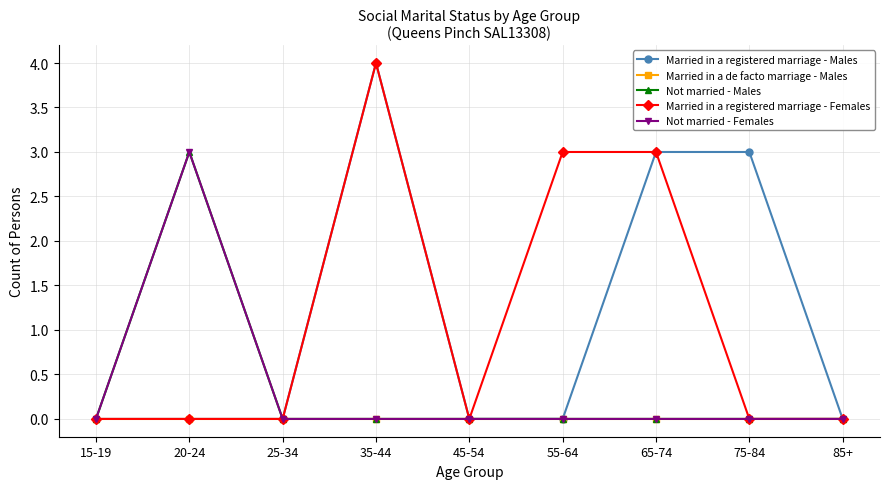

Which category has the highest value in the Not married - Females series?

20-24